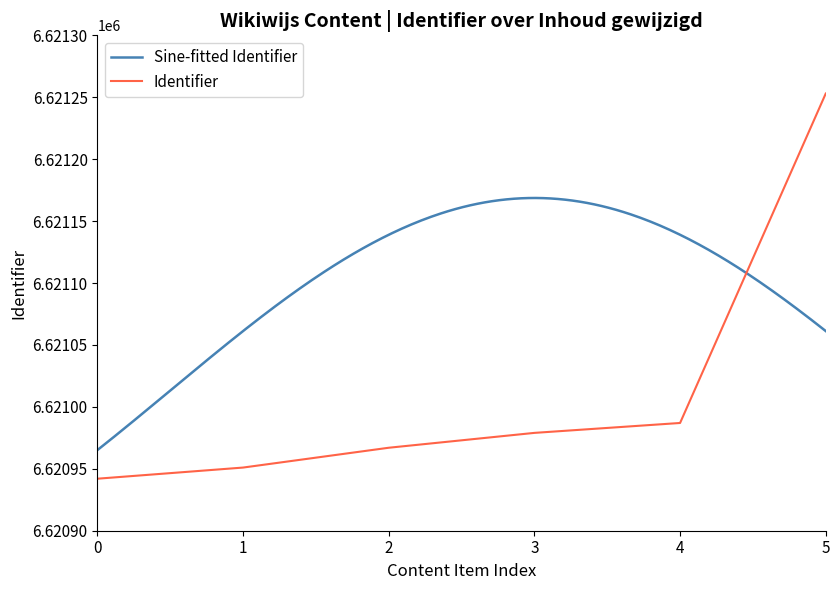

What is the lowest value of the Identifier series?

6620942